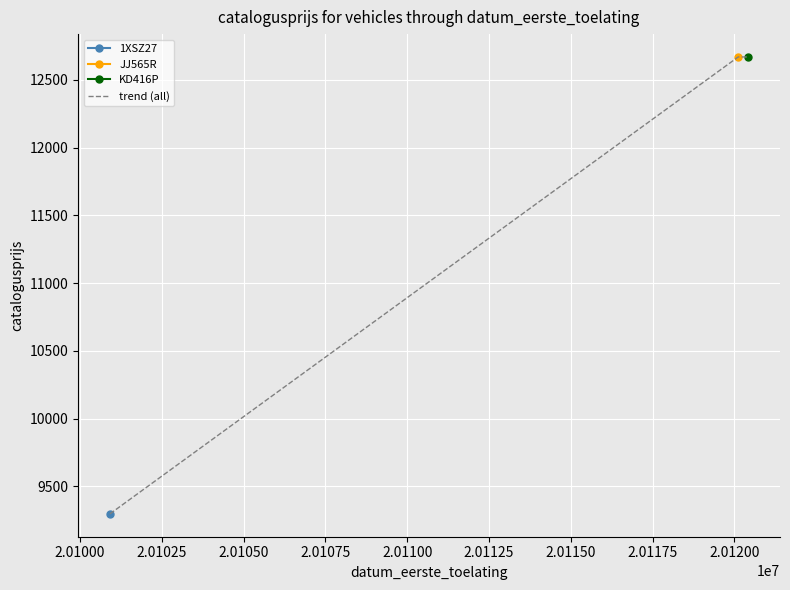

Reading right to left, transcribe all the data shown in this chart.

12669	12669	9297